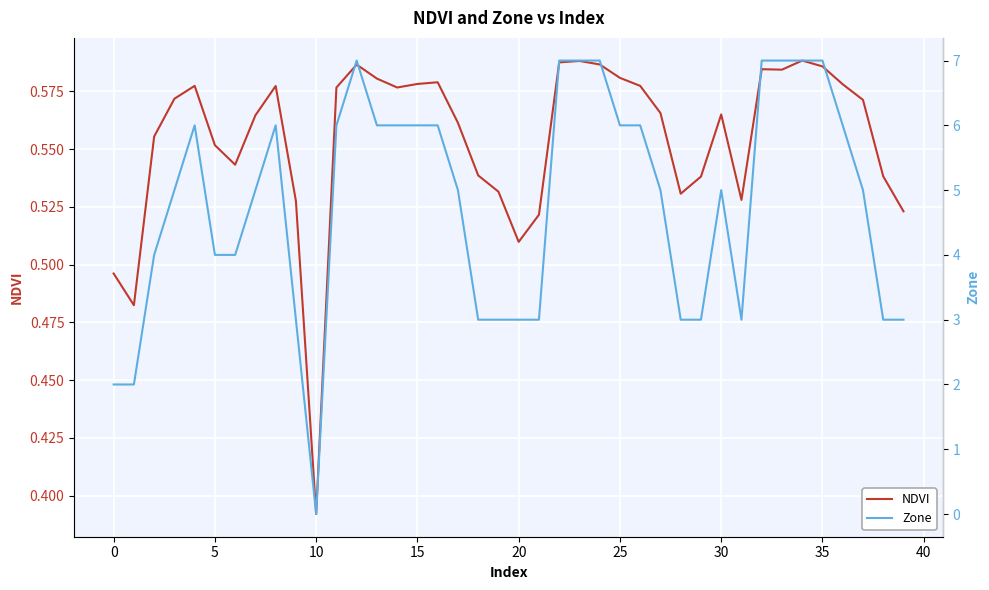

Reading left to right, transcribe all the data shown in this chart.

NDVI: 0.5	0.5	0.6	0.6	0.6	0.6	0.5	0.6	0.6	0.5	0.4	0.6	0.6	0.6	0.6	0.6	0.6	0.6	0.5	0.5	0.5	0.5	0.6	0.6	0.6	0.6	0.6	0.6	0.5	0.5	0.6	0.5	0.6	0.6	0.6	0.6	0.6	0.6	0.5	0.5
Zone: 2.0	2.0	4.0	5.0	6.0	4.0	4.0	5.0	6.0	3.0	0.0	6.0	7.0	6.0	6.0	6.0	6.0	5.0	3.0	3.0	3.0	3.0	7.0	7.0	7.0	6.0	6.0	5.0	3.0	3.0	5.0	3.0	7.0	7.0	7.0	7.0	6.0	5.0	3.0	3.0